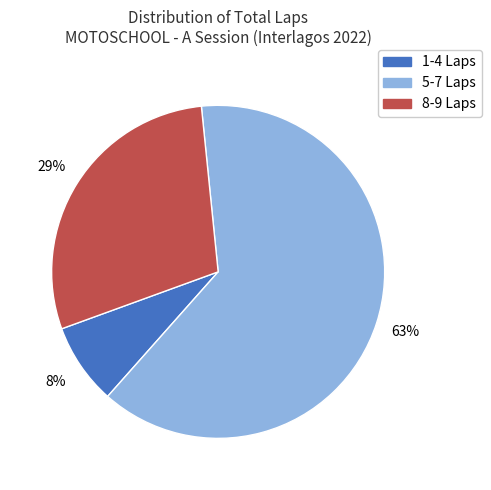

To the nearest percent, what is the difference between the largest and smallest slice percentages?

55%